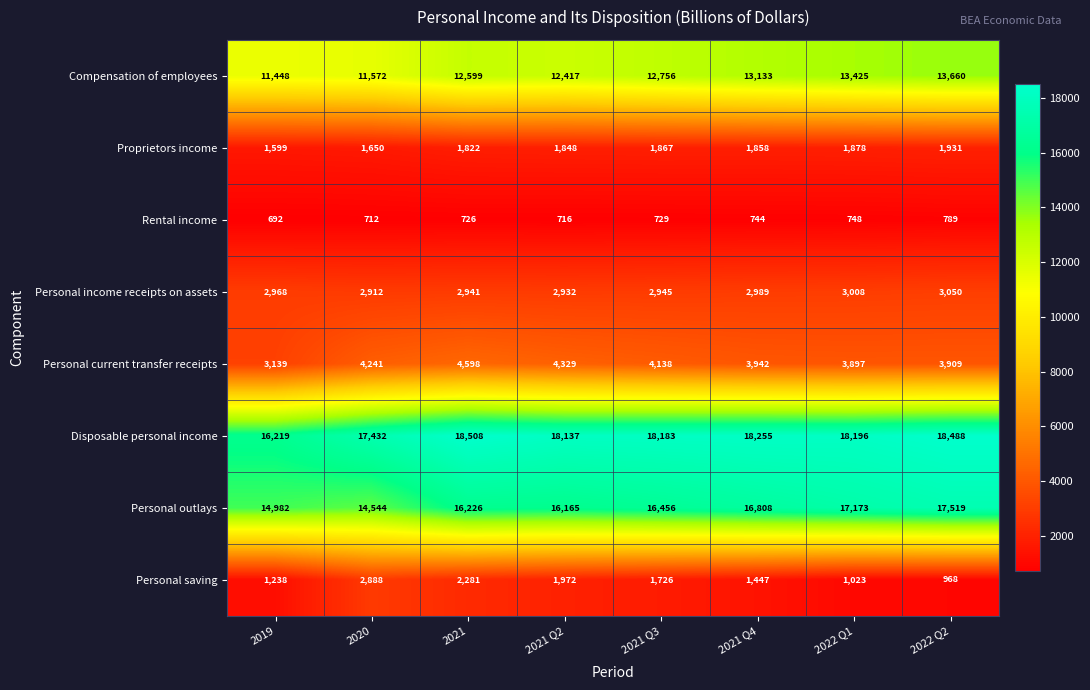

At which category is the sum across all series the highest?

2022 Q2